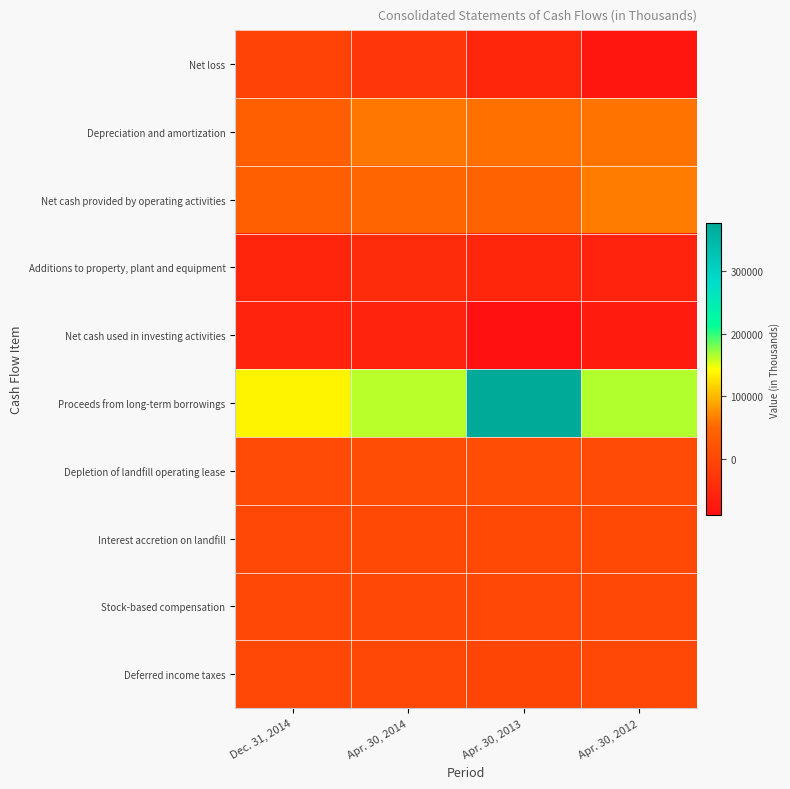

At Apr. 30, 2014, list the series in order from largest to smallest.

Proceeds from long-term borrowings, Depreciation and amortization, Net cash provided by operating activities, Depletion of landfill operating lease, Interest accretion on landfill, Stock-based compensation, Deferred income taxes, Net loss, Additions to property, plant and equipment, Net cash used in investing activities